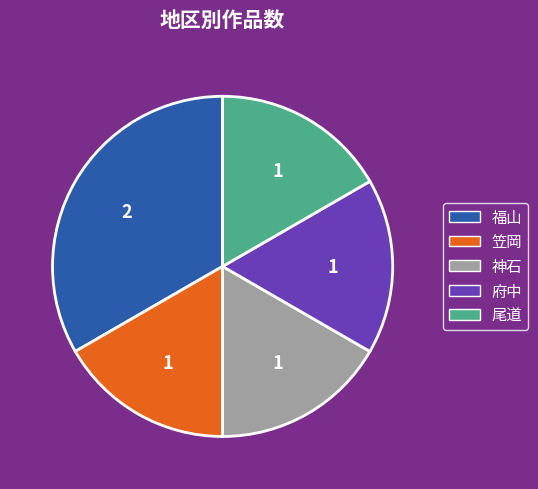

What is the ratio of the value at 福山 to the value at 笠岡?

2.0